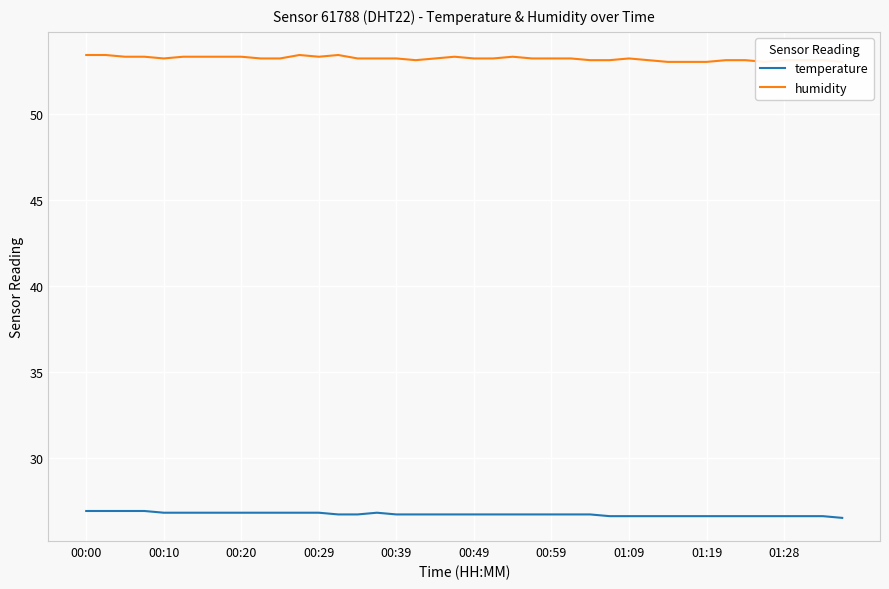

At how many categories does at least one series exceed 49?

40